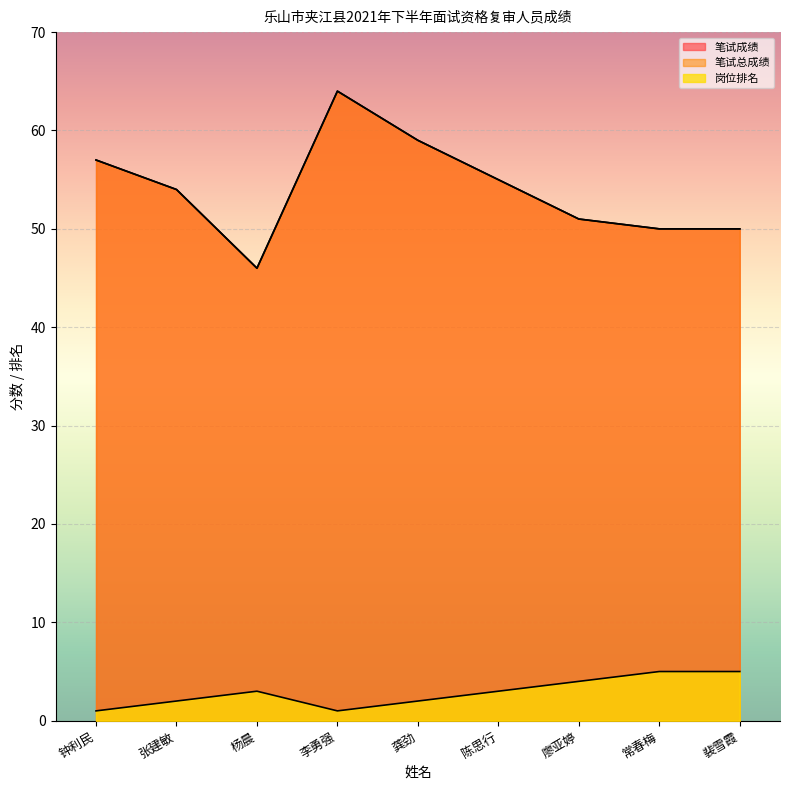

Reading left to right, extract all data points from this chart.

笔试成绩: 钟利民=57	张建敏=54	杨晨=46	李勇强=64	龚劲=59	陈思行=55	廖亚婷=51	常春梅=50	裴雪霞=50
笔试总成绩: 钟利民=57	张建敏=54	杨晨=46	李勇强=64	龚劲=59	陈思行=55	廖亚婷=51	常春梅=50	裴雪霞=50
岗位排名: 钟利民=1	张建敏=2	杨晨=3	李勇强=1	龚劲=2	陈思行=3	廖亚婷=4	常春梅=5	裴雪霞=5